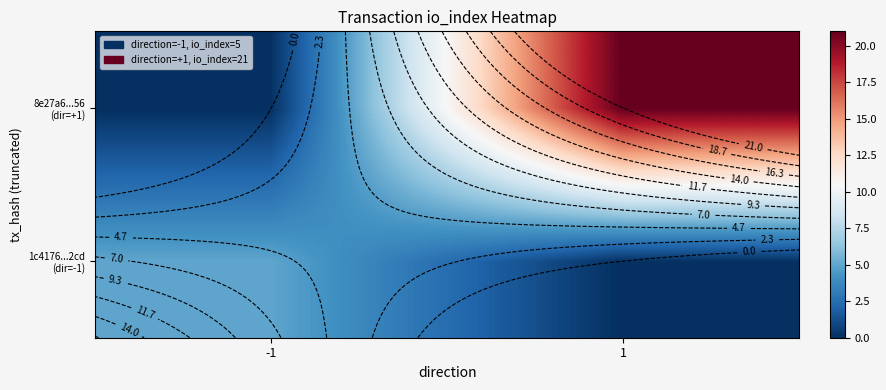

How many 8e27a6...56 (dir=+1) values are between 0 and 21?

2